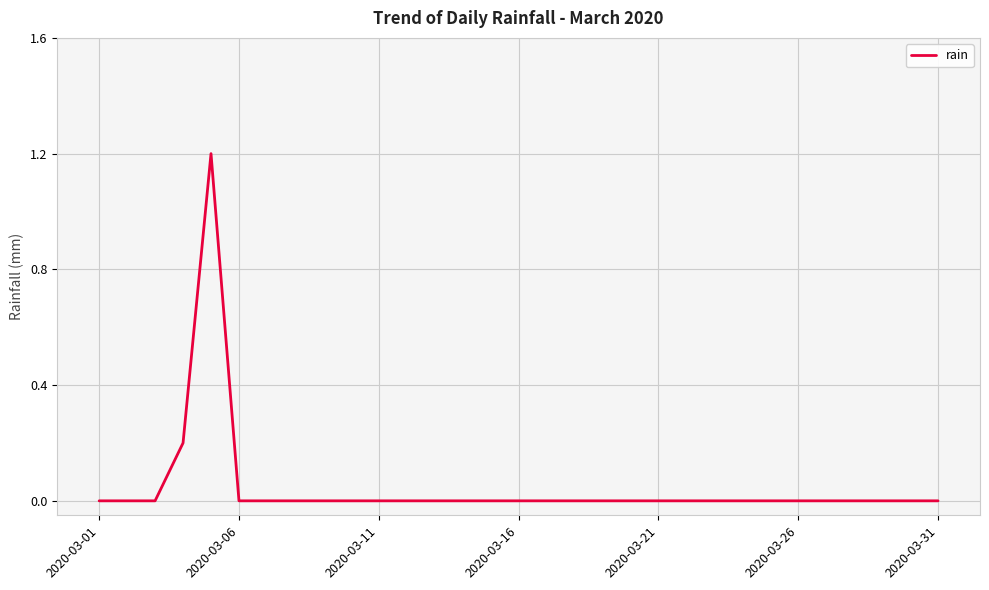

What is the difference between the maximum and minimum values?

1.2